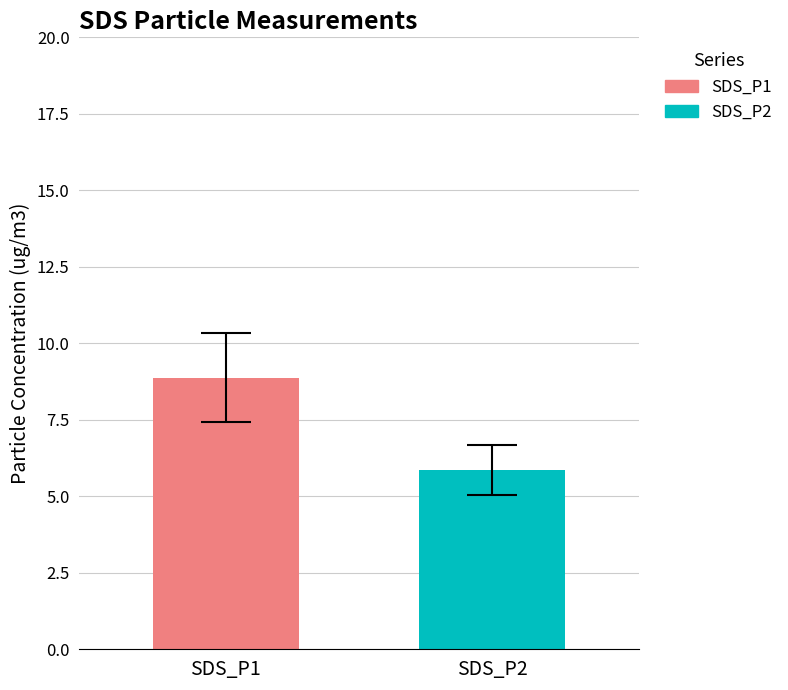

What is the maximum value for SDS_P2?

5.9